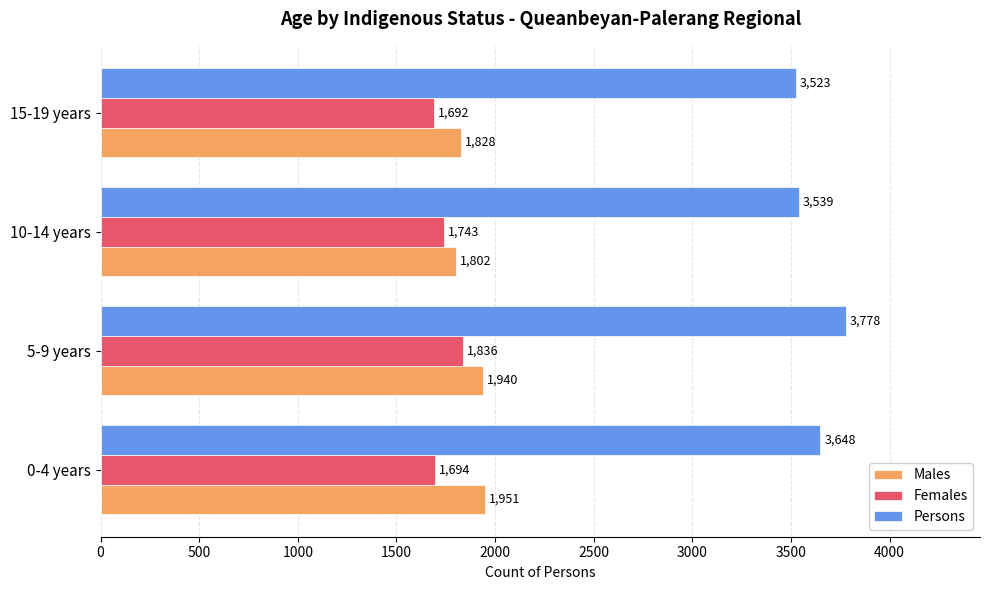

What is the maximum value shown in the chart?

3778